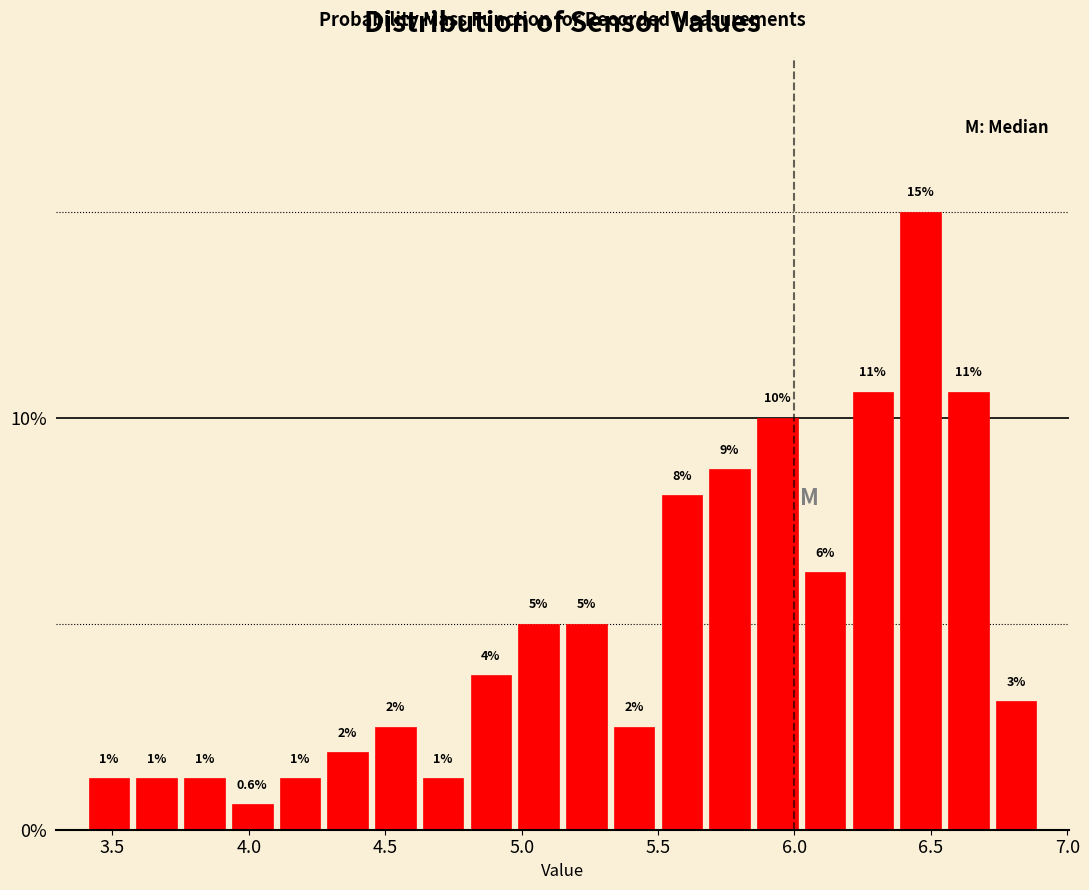

Read against the x-axis, roughly where is the centre of the tallest bar?

6.45